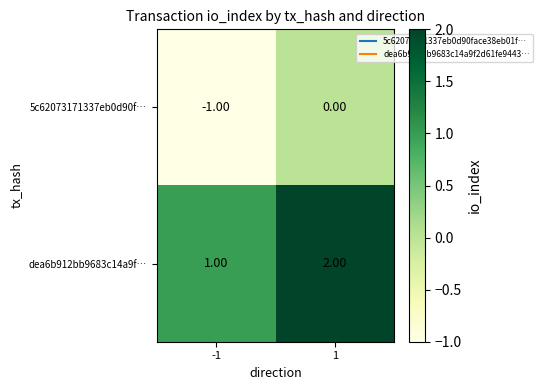

What is the spread (max minus min) of values at -1?

2